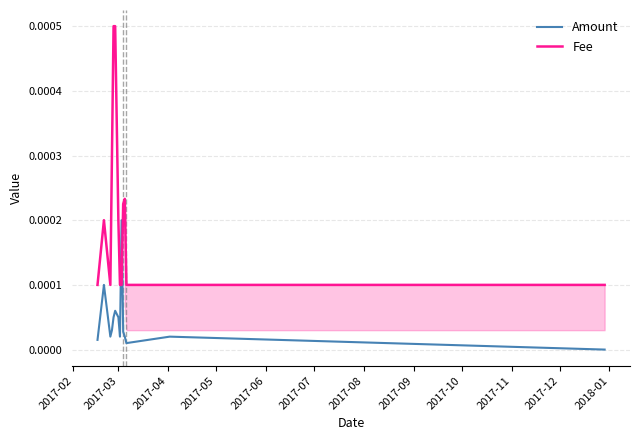

True or false: Amount and Fee cross at least once.

True